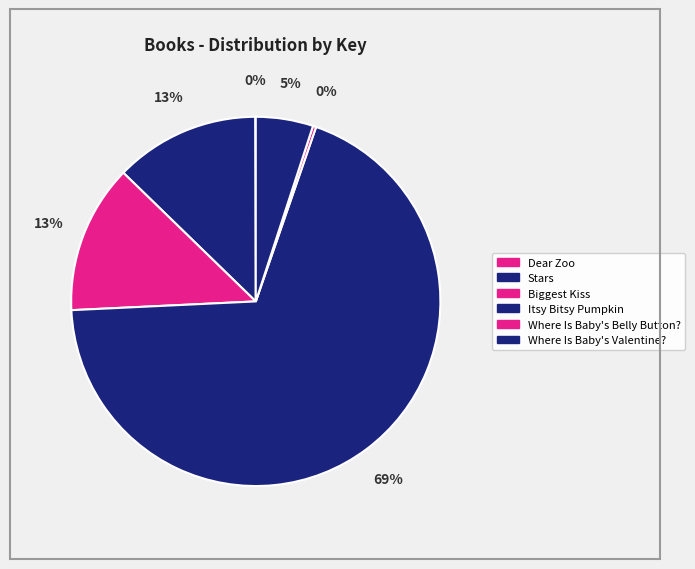

Which slice is the smallest?

Dear Zoo